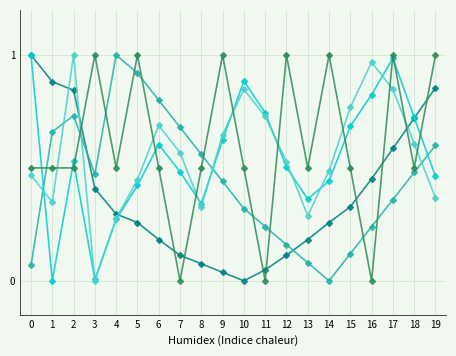

What is the total value across all series at 12?

2.3